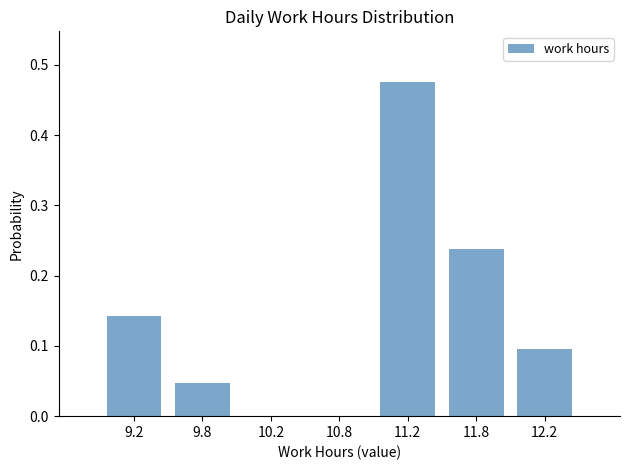

At which category does the chart reach its peak across all series?

11.2